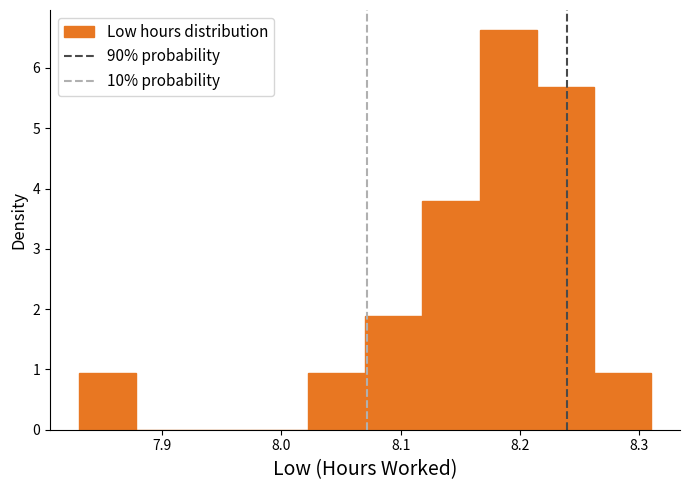

What is the height of the bar covering 8.022 to 8.070 on the x-axis? Neither the bar edges nor the heights are printed on the chart, so give them approximately, as read against the axes.

0.9